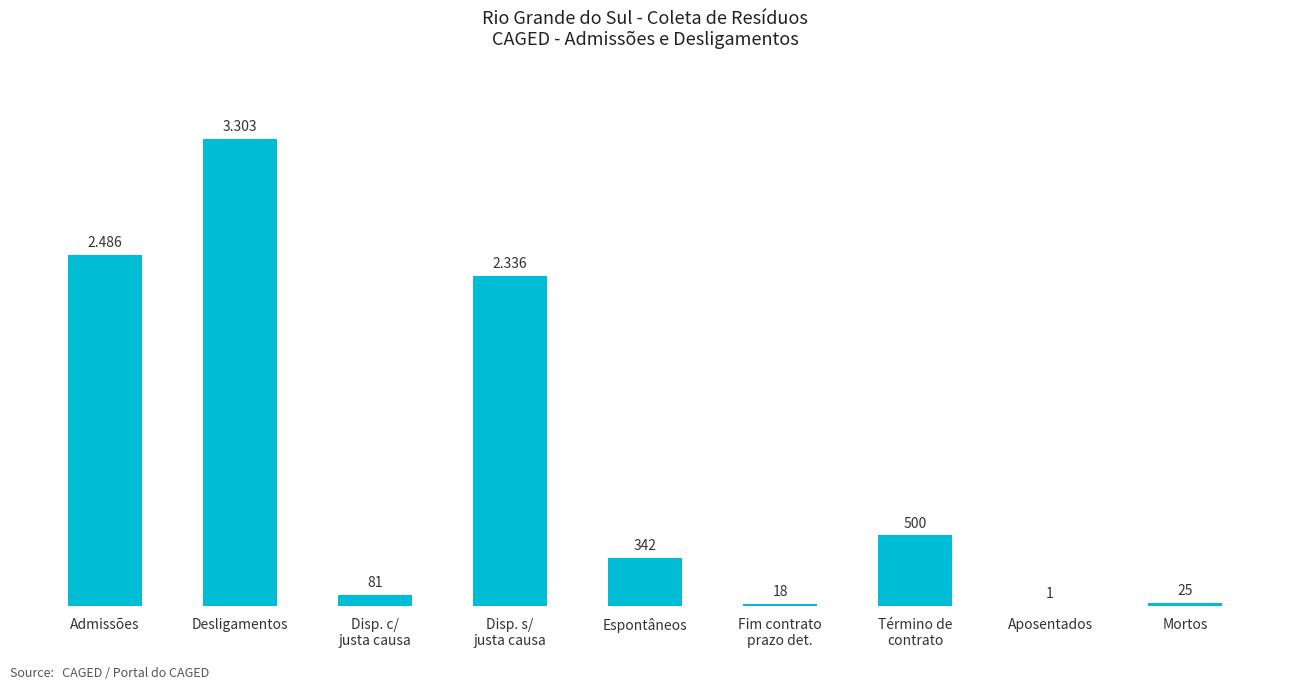

What is the sum of the values at Desligamentos and Fim contrato
prazo det.?

3321